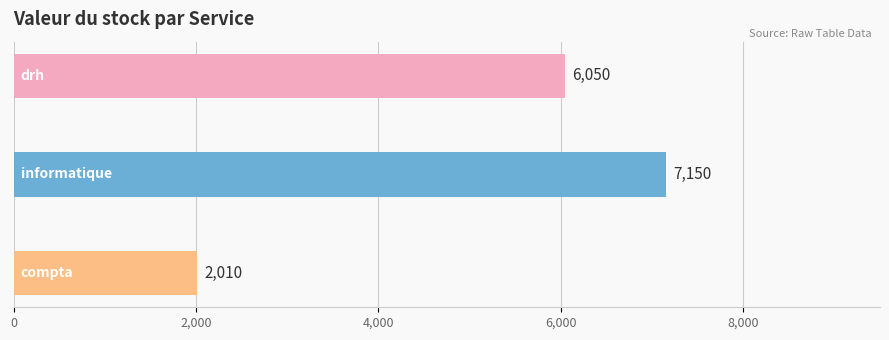

What is the average value?

5070